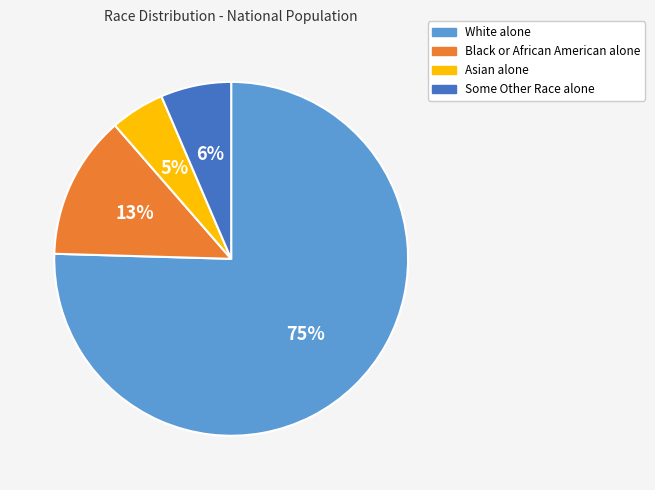

What is the ratio of the value at Asian alone to the value at White alone?

0.1